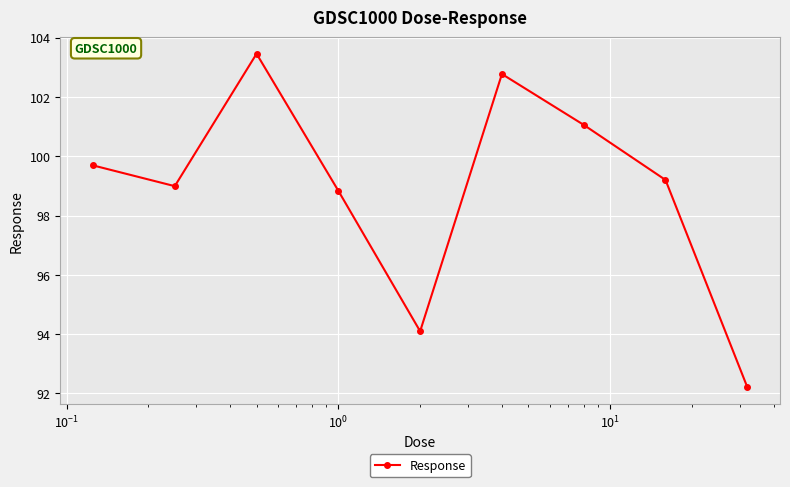

True or false: the data has more than 2 interior local peaks.

False